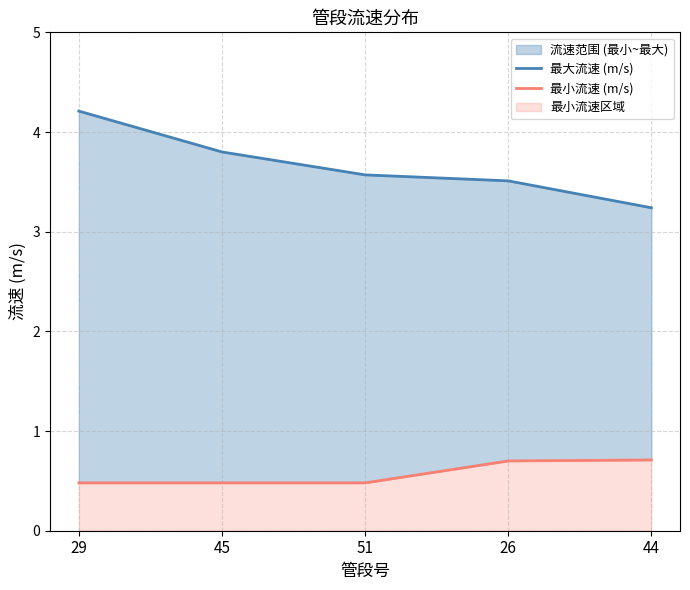

True or false: 最大流速 (m/s) and 最小流速 (m/s) intersect in this chart.

False